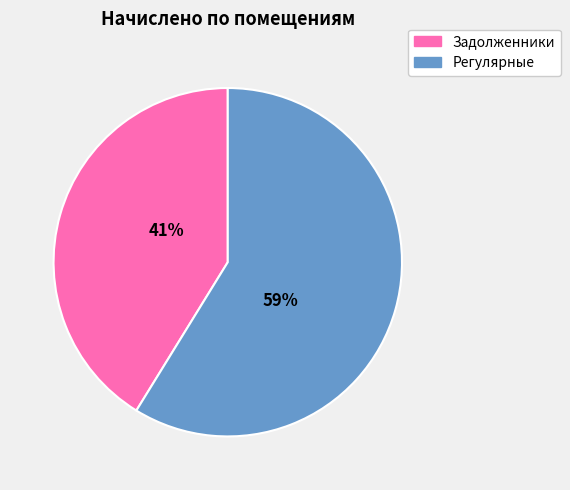

Does any single category account for the majority?

Yes